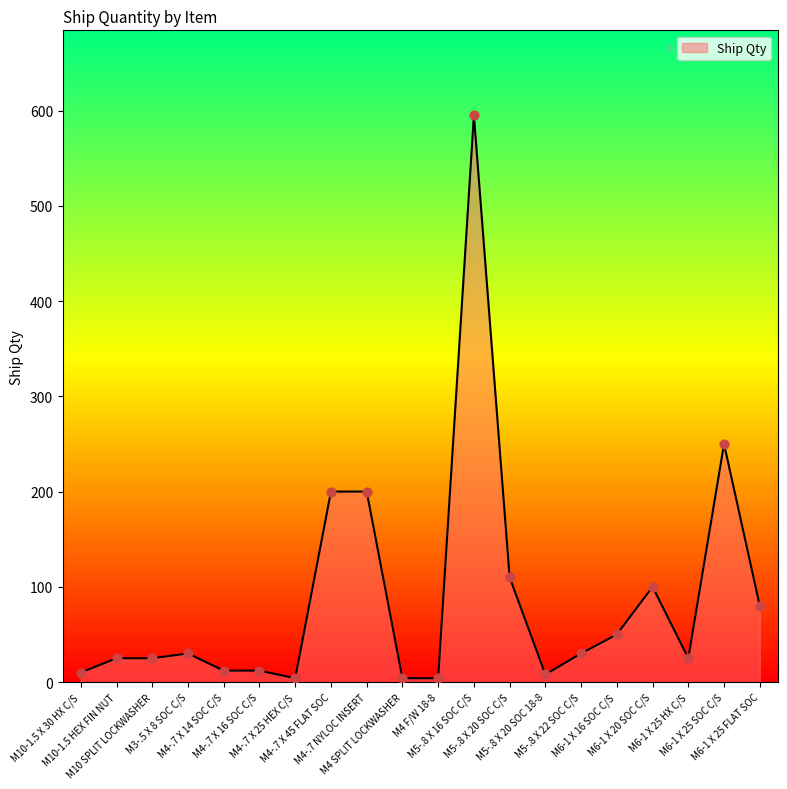

What is the change in value from M10-1.5 X 30 HX C/S to M5-.8 X 20 SOC C/S?

+100